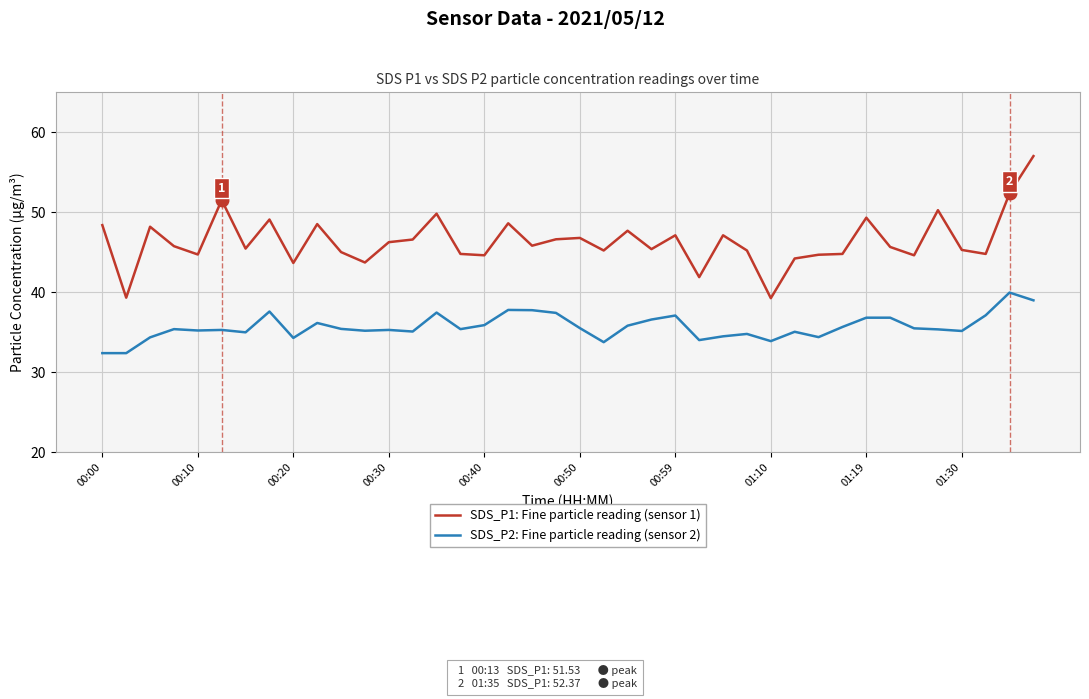

What is the difference between the maximum and minimum values in the SDS_P2: Fine particle reading (sensor 2) series?

7.6